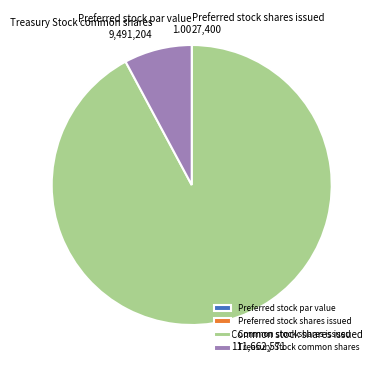

Does Treasury Stock common shares account for over 50% of the chart?

No